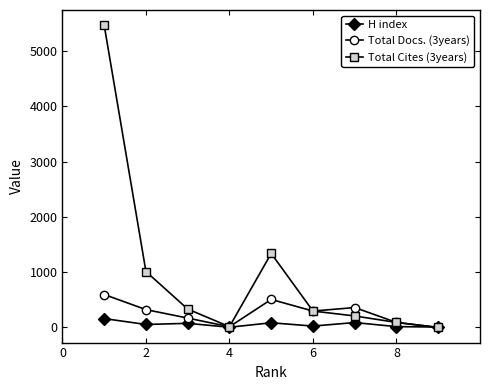

How many interior local valleys does the Total Cites (3years) series have?

1